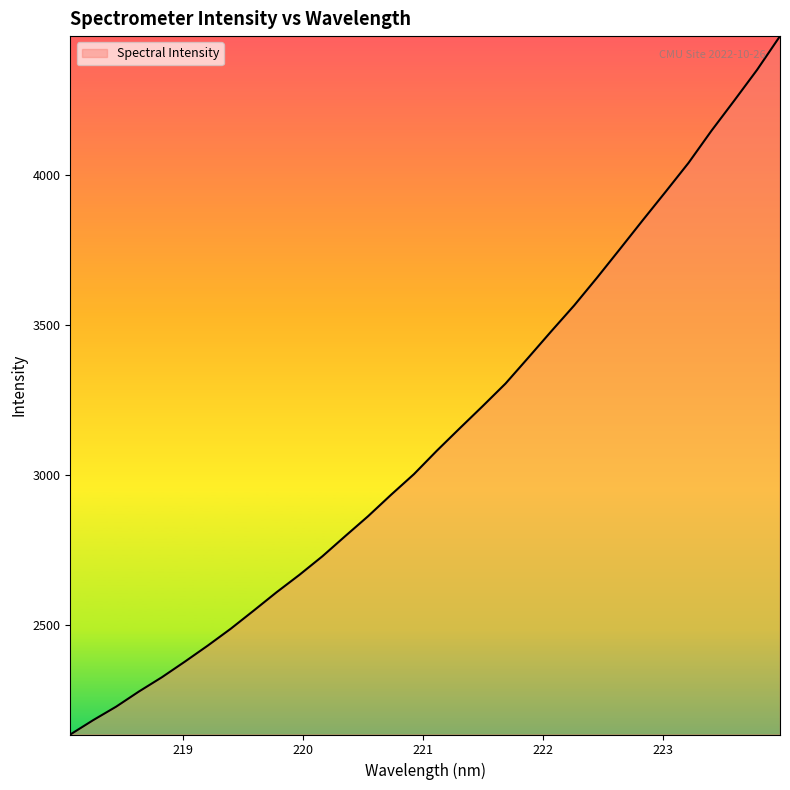

What is the difference between the maximum and minimum values?

2327.0